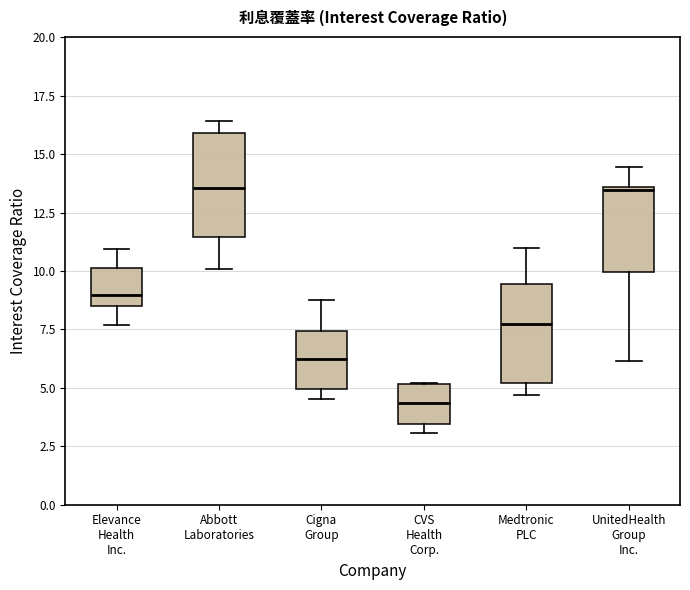

Reading left to right, read every box against the y-axis: the position of its median line, the range the box covers, and the ends of its whiskers. The values are not printed on the chart, so give them approximately, as read against the axis.

Elevance Health Inc.: median 9.0, box 8.5 to 10.0, whiskers 7.5 to 11.0
Abbott Laboratories: median 13.5, box 11.5 to 16.0, whiskers 10.0 to 16.5
Cigna Group: median 6.0, box 5.0 to 7.5, whiskers 4.5 to 9.0
CVS Health Corp.: median 4.5, box 3.5 to 5.0, whiskers 3.0 to 5.0
Medtronic PLC: median 7.5, box 5.0 to 9.5, whiskers 4.5 to 11.0
UnitedHealth Group Inc.: median 13.5, box 10.0 to 13.5, whiskers 6.0 to 14.5